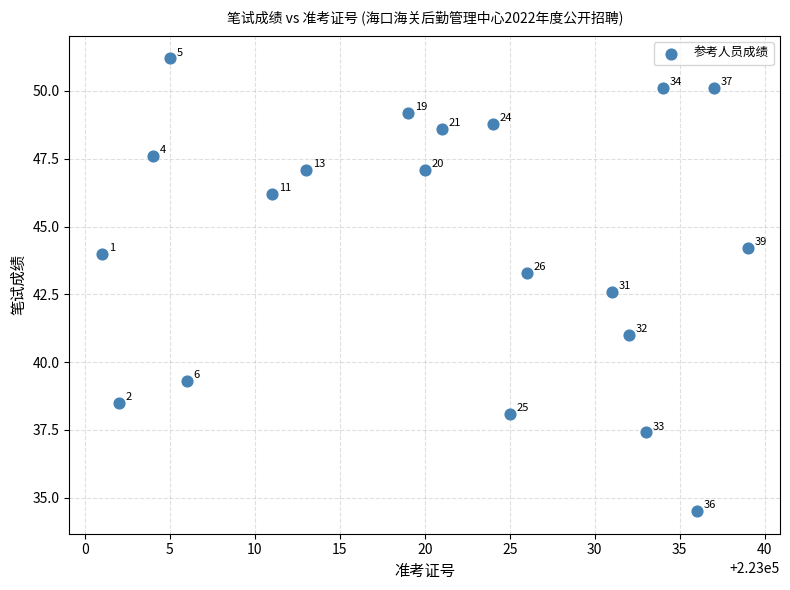

What Y value in the scatter plot is closest to 42?

42.6